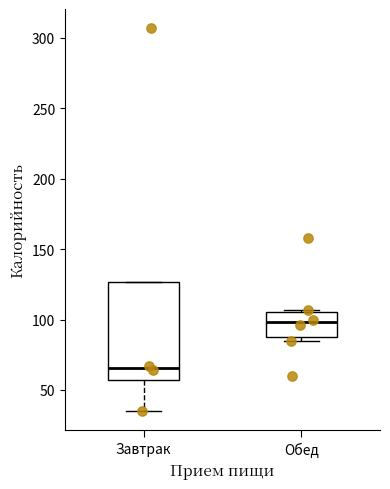

Which box has the lowest median line?

Завтрак